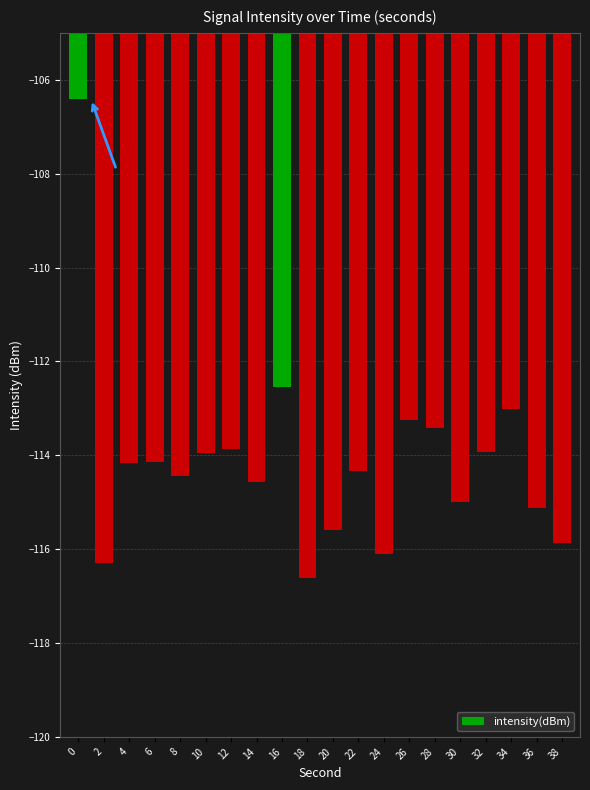

True or false: the data shows -183.0 at 22.

False